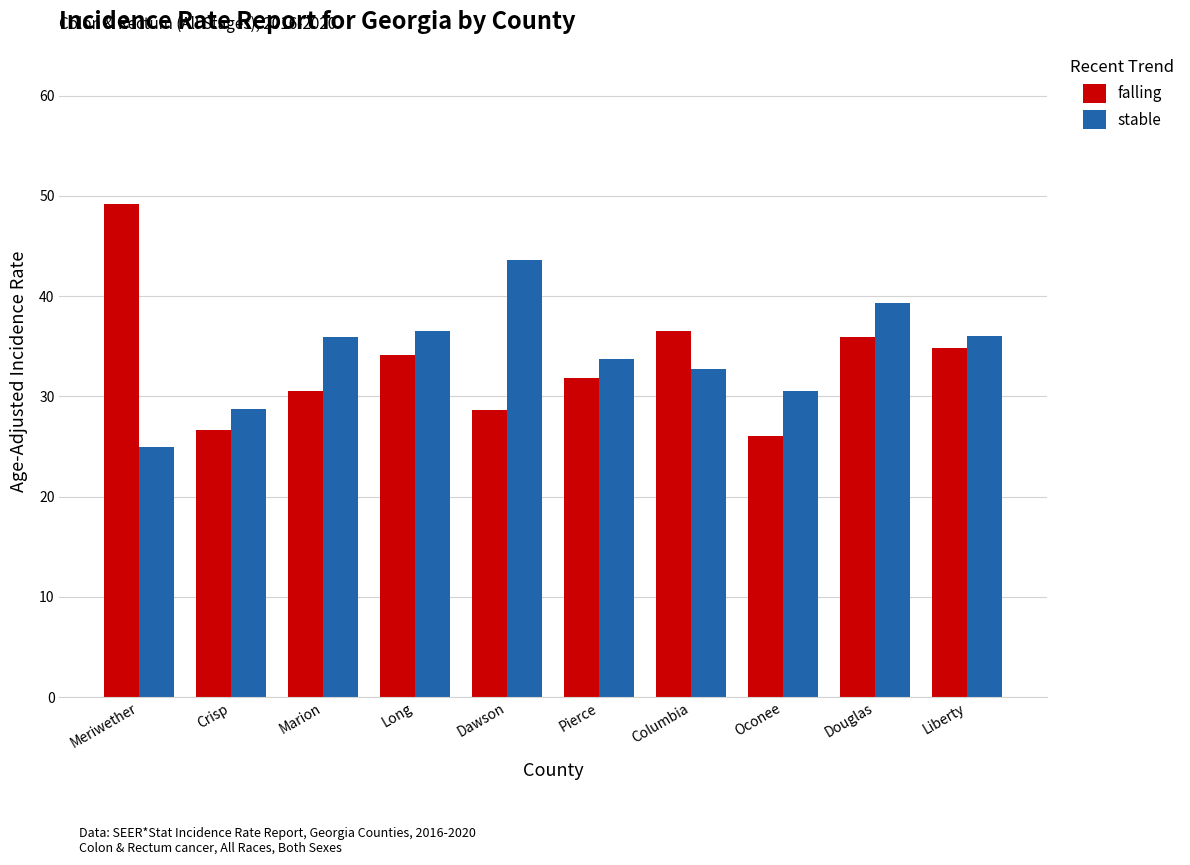

The stable series shows 9.3 at Douglas. True or false?

False